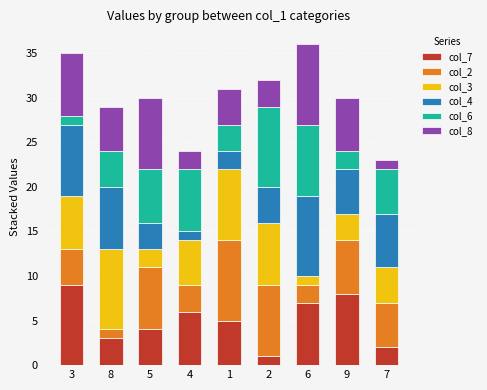

Is it true that col_7 equals 2 at 5?

False